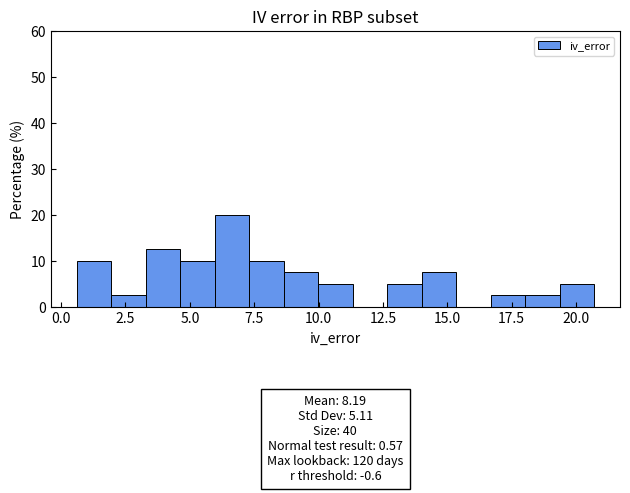

Read against the x-axis, roughly where is the centre of the tallest bar?

6.5